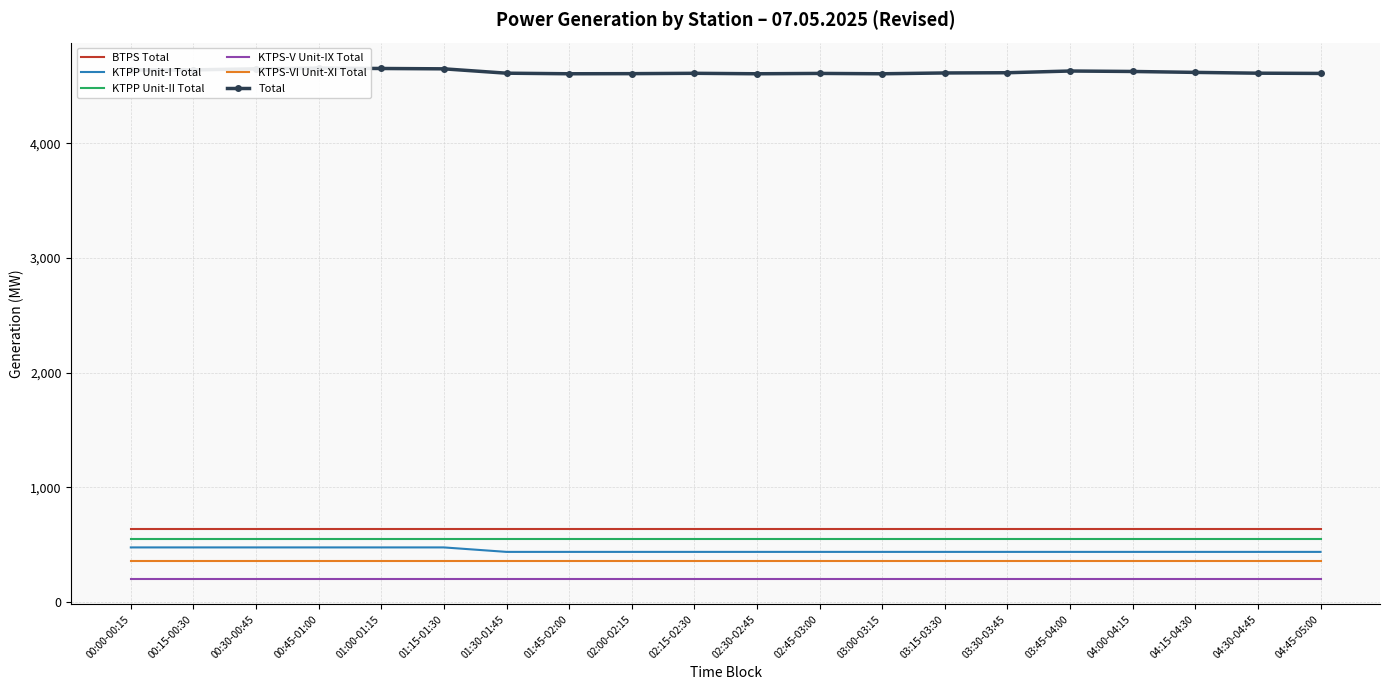

How many lines are shown in the chart?

6